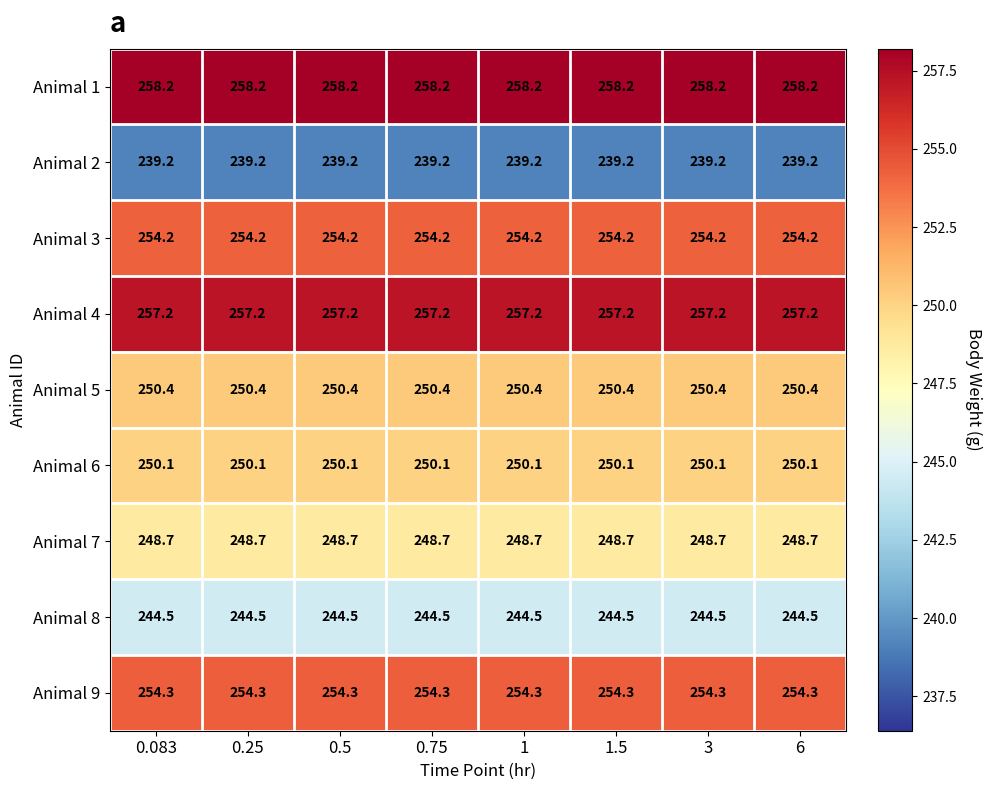

What is the average value of the Animal 9 series?

254.3